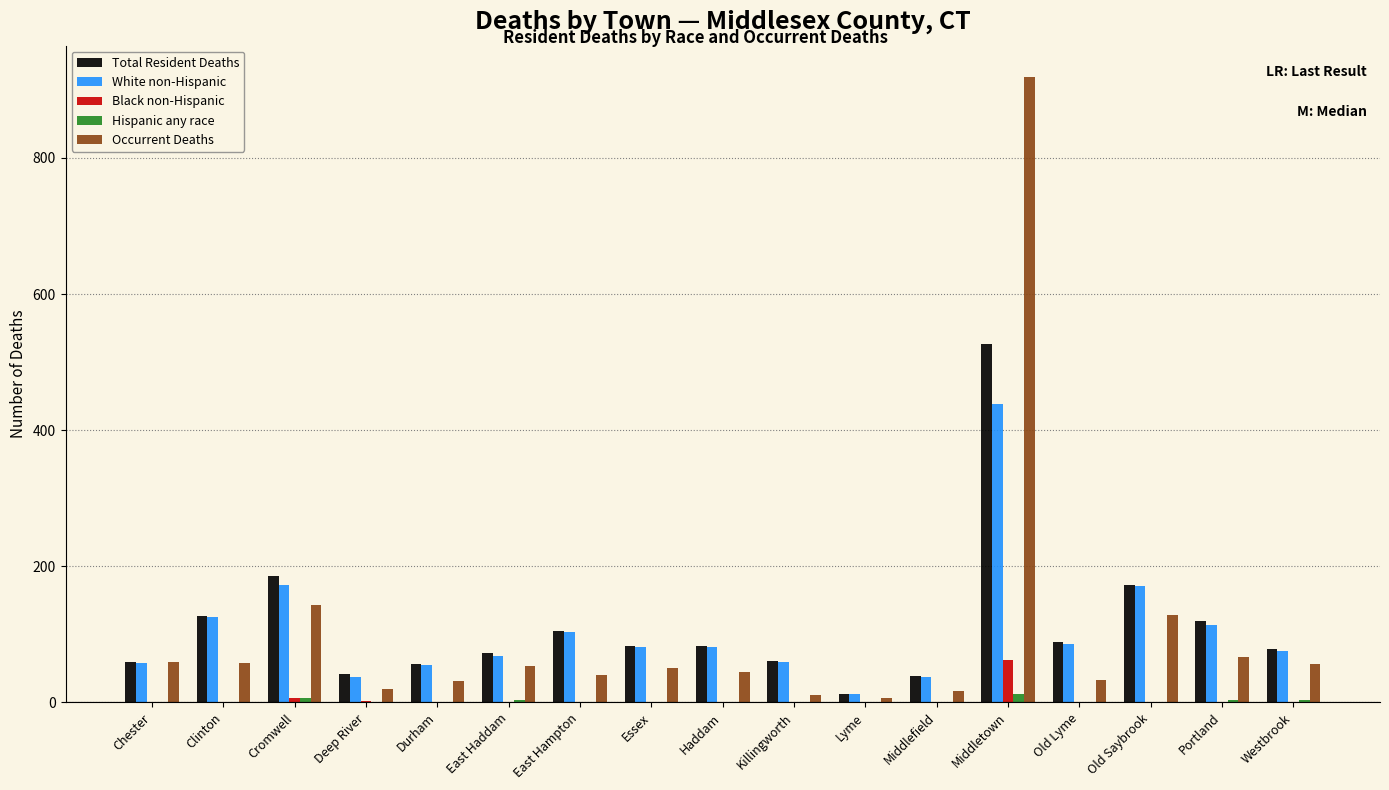

The value of Occurrent Deaths at East Haddam is 53. True or false?

True